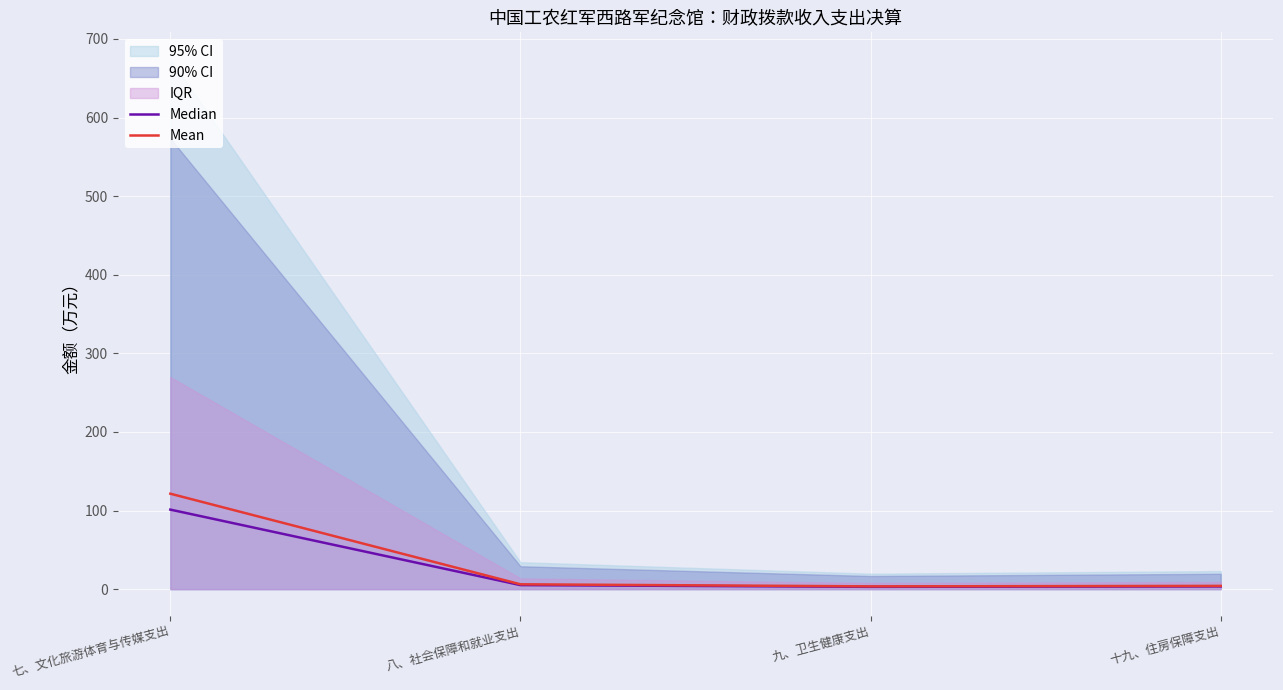

Is the value of Mean at 十九、住房保障支出 greater than the value of Median at 八、社会保障和就业支出?

No